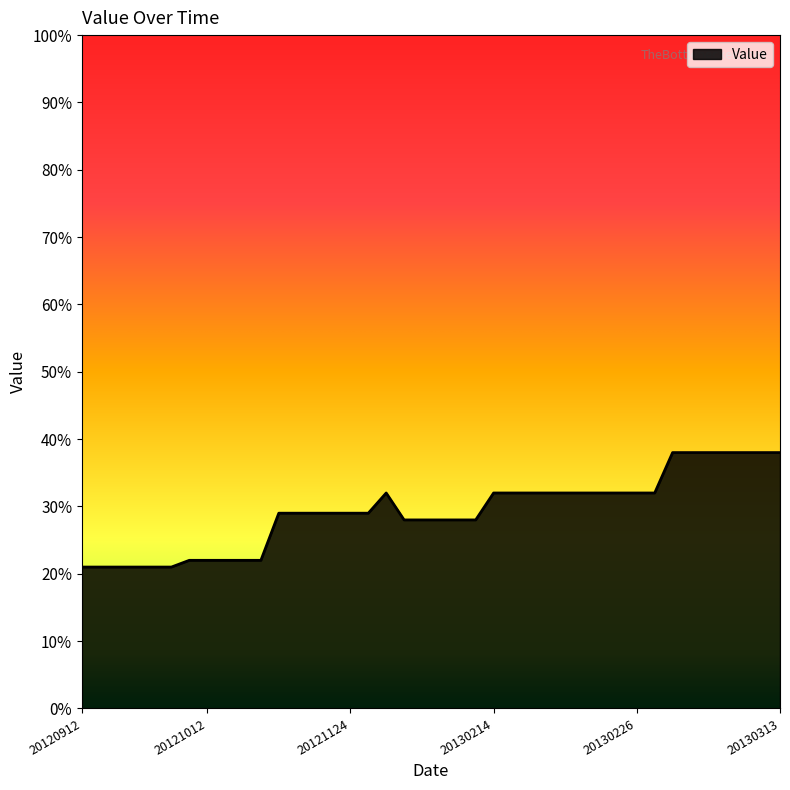

What is the maximum value shown in the chart?

38